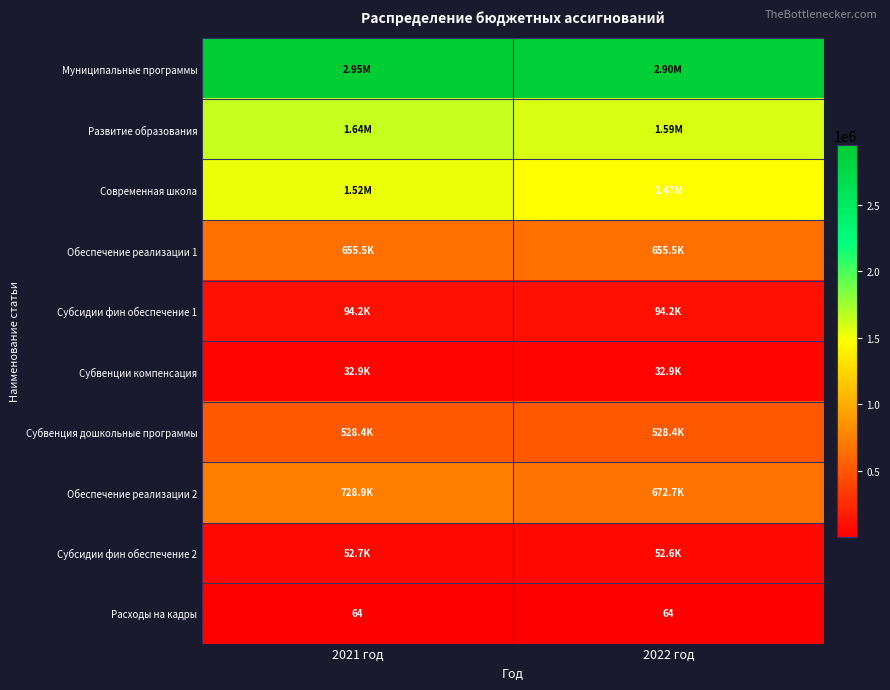

What is the total value across all series at 2021 год?

8209473.3